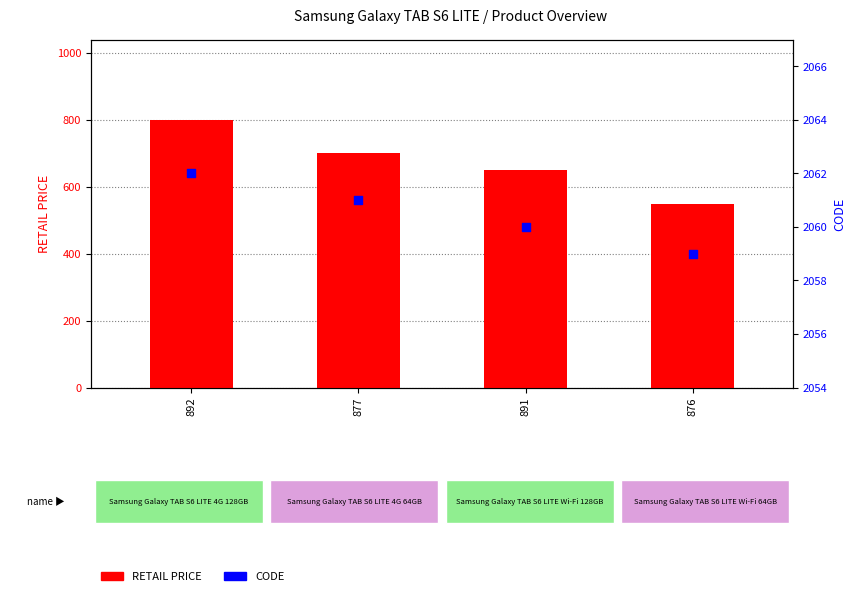

At which category is the sum across all series the highest?

892